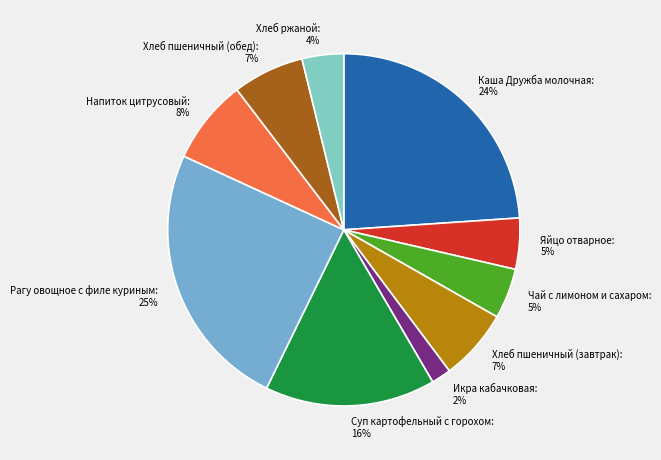

Which has a higher value, Хлеб пшеничный (обед) or Каша Дружба молочная?

Каша Дружба молочная